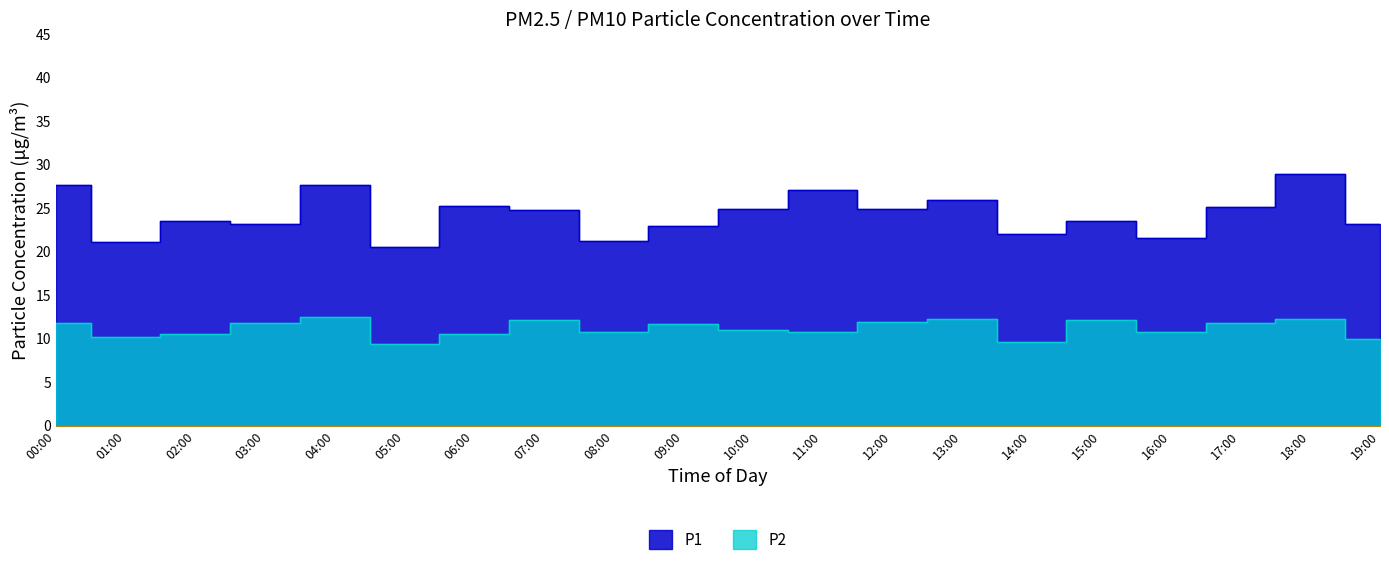

List the series in order of their peak value, highest first.

P1, P2